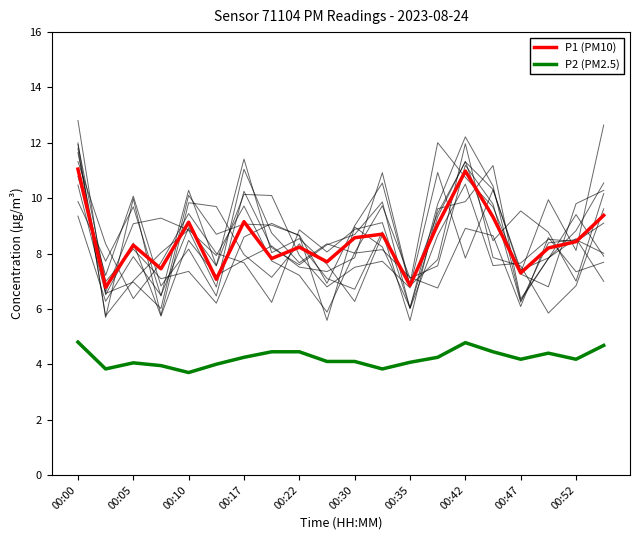

What are all the series names shown in the legend?

P1 (PM10), P2 (PM2.5)